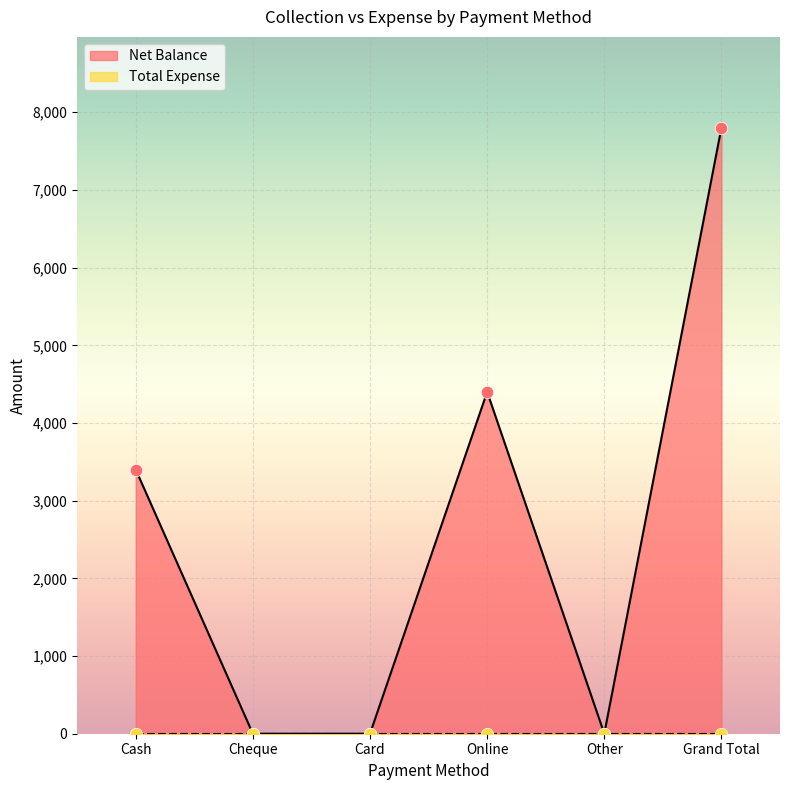

Which has a higher value, Grand Total or Cheque?

Grand Total